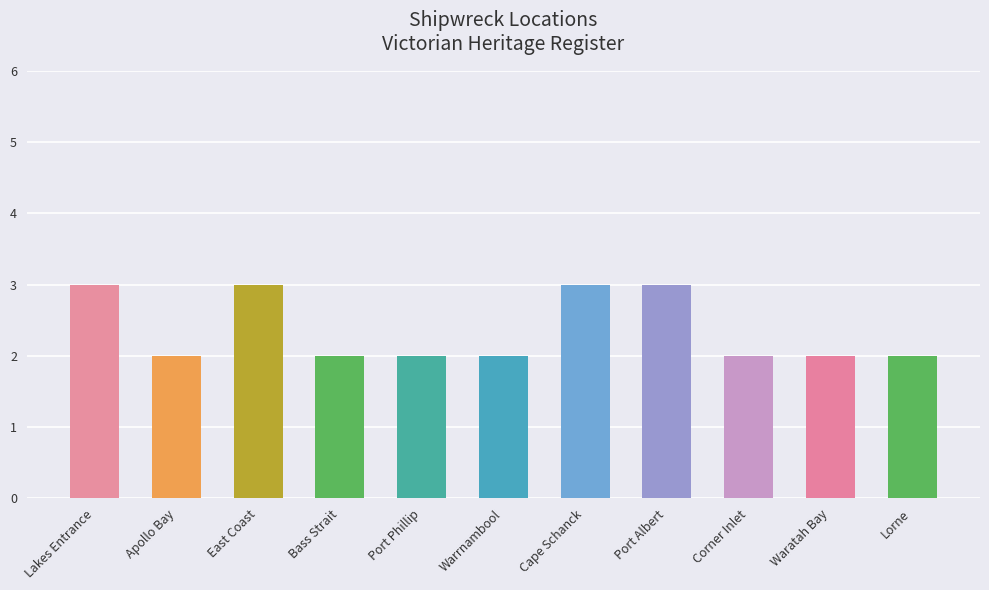

Are the bars horizontal?

No